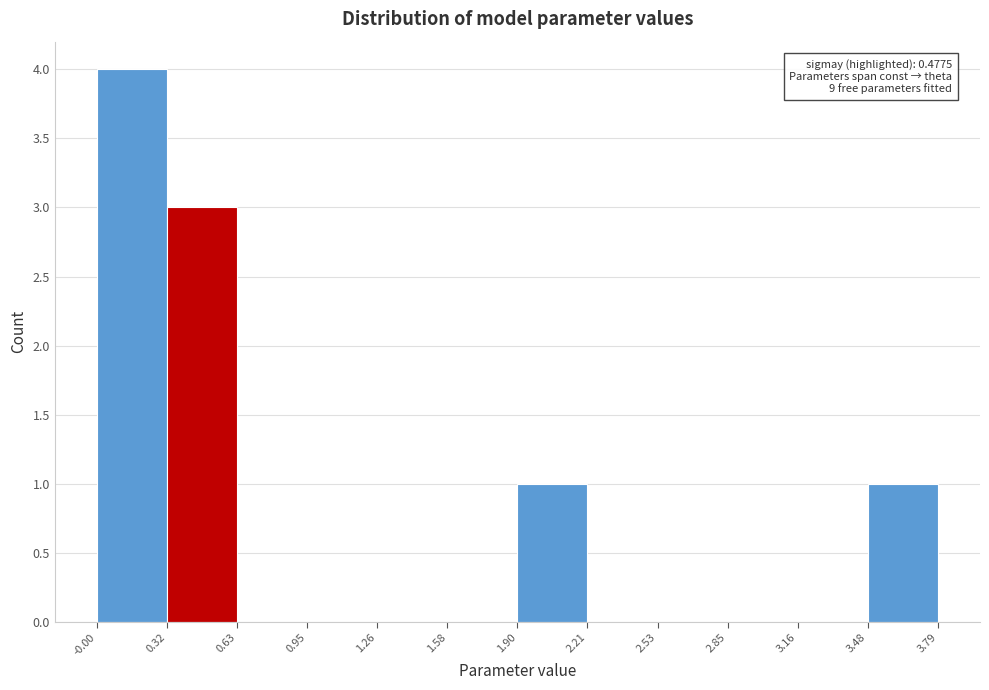

Which range on the x-axis has the tallest bar?

-0.00 to 0.32